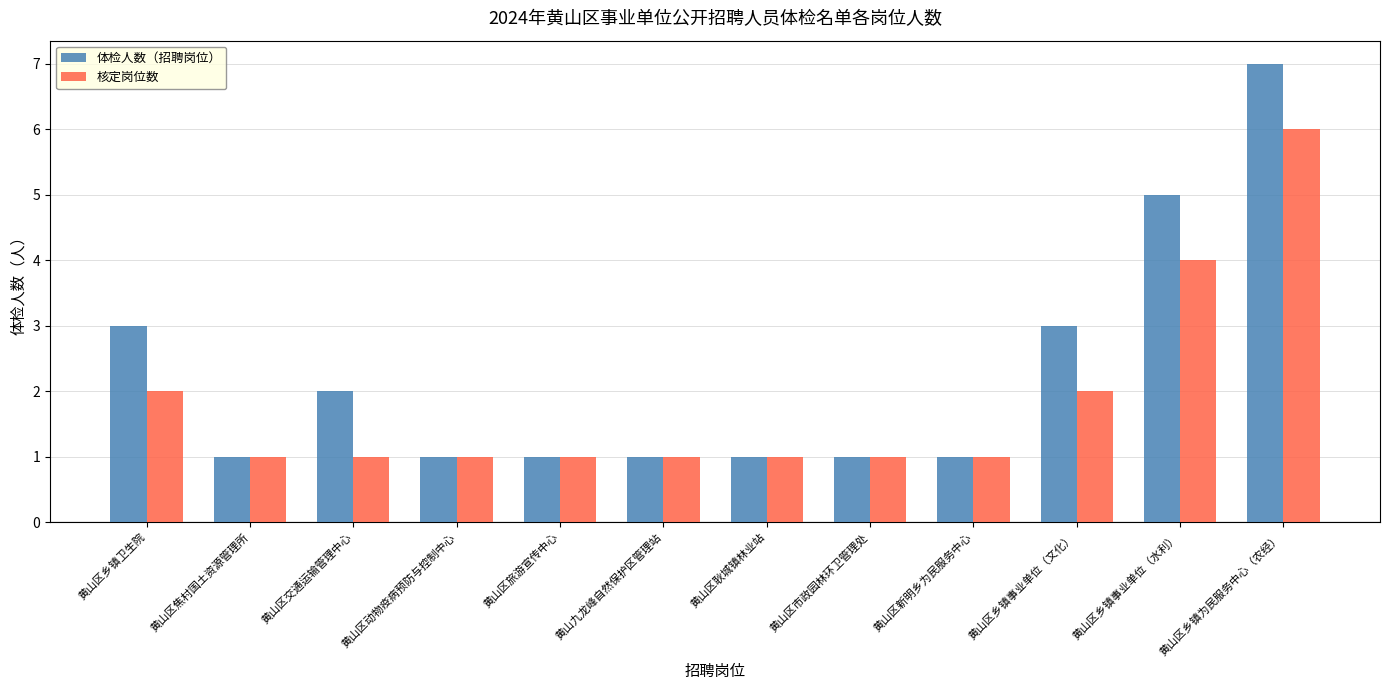

What is the minimum value for 体检人数（招聘岗位）?

1